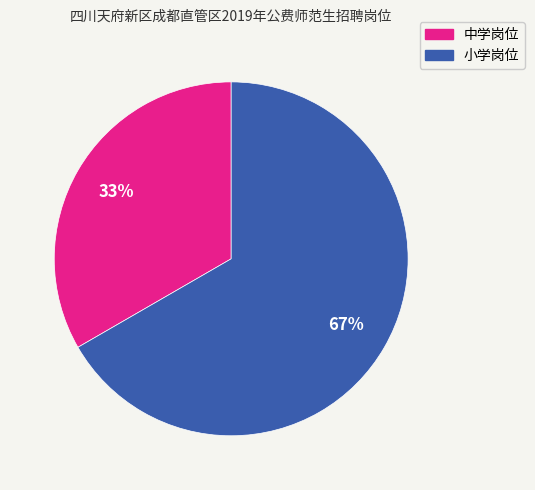

How many segments does this pie chart have?

2